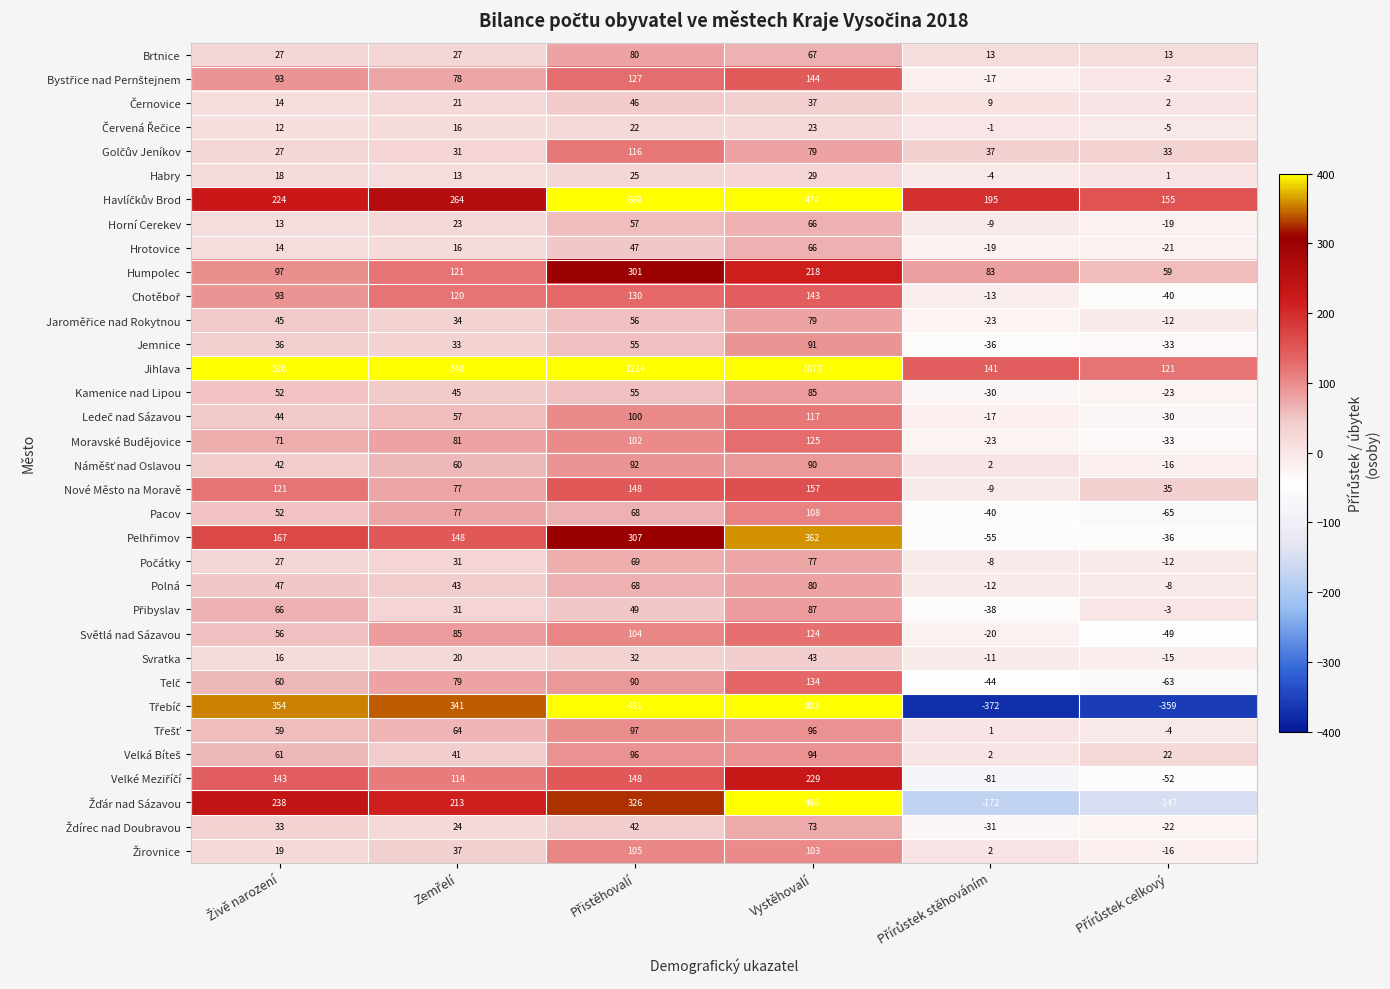

At which category is the sum across all series the highest?

Vystěhovalí